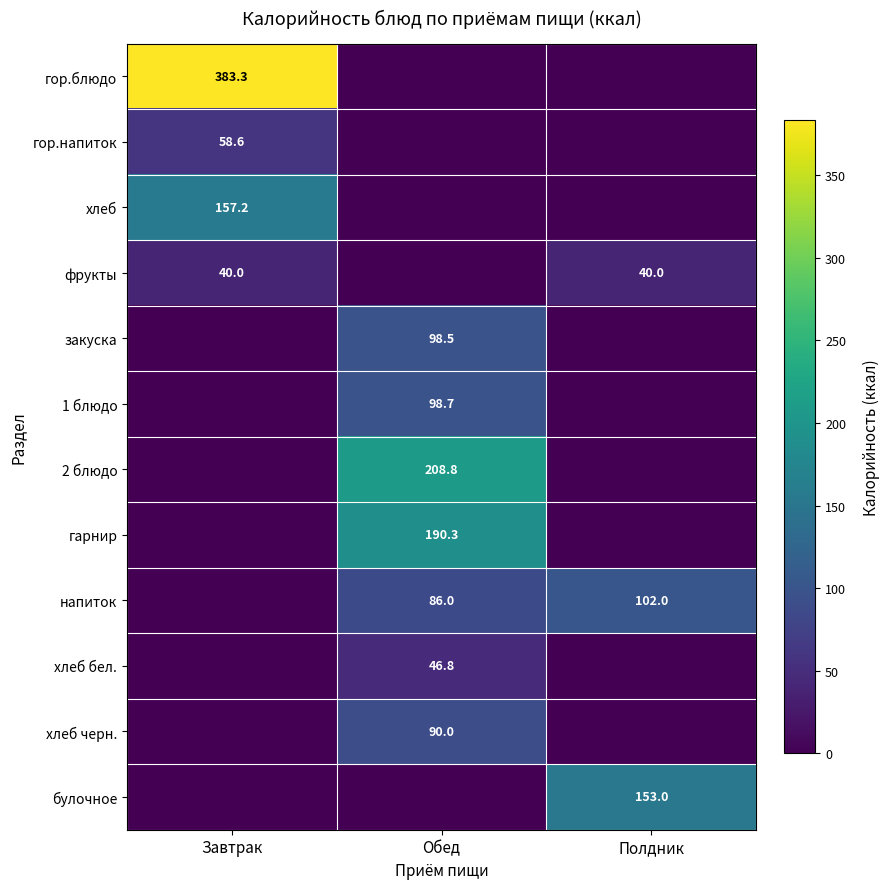

What is the maximum value shown in the chart?

383.3